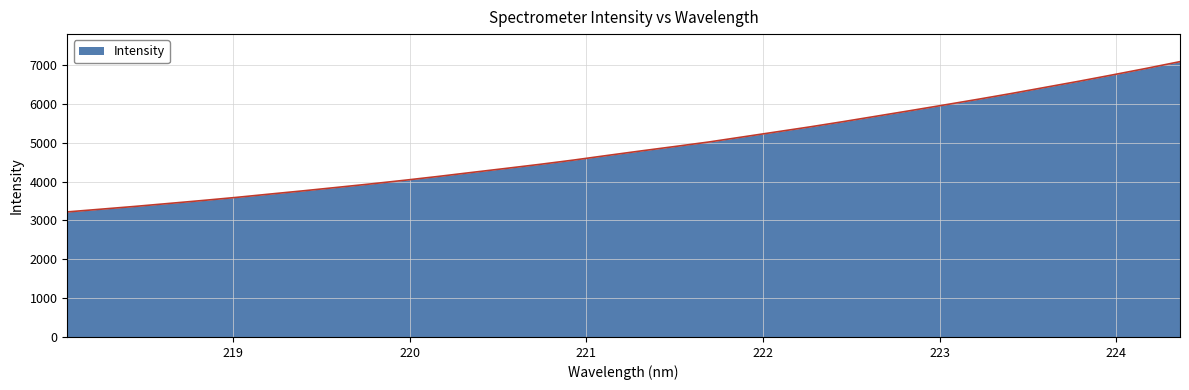

What is the minimum value shown in the chart?

3220.5